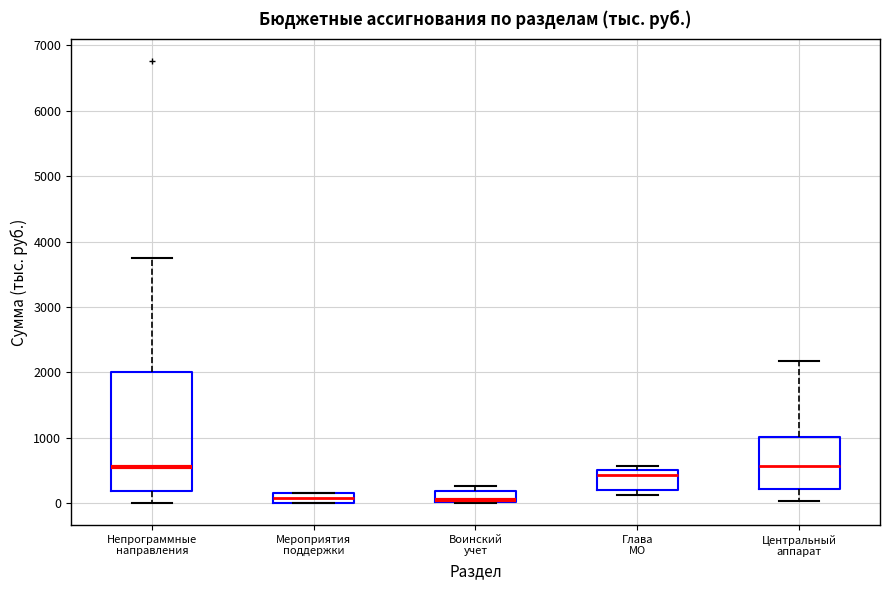

Comparing the boxes themselves (not the whiskers), which one is the tallest?

Непрограммные направления